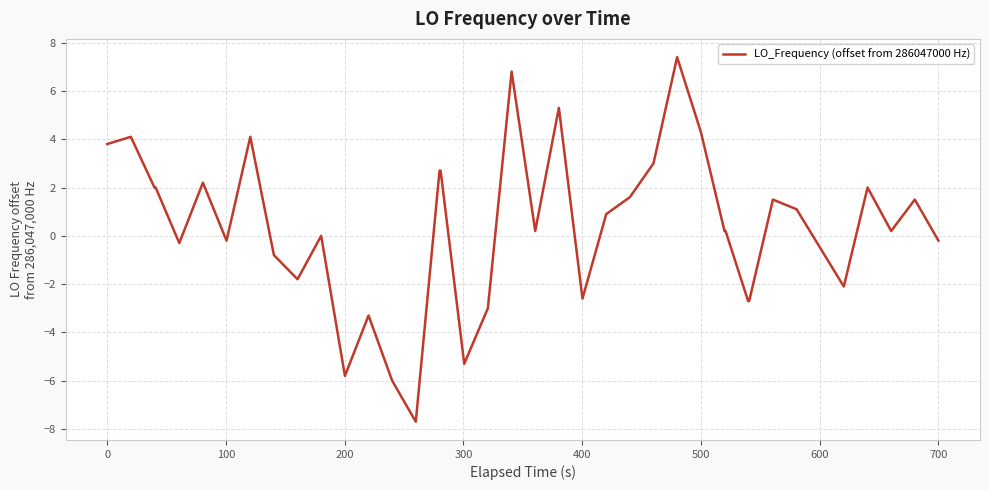

What is the greatest value displayed?

7.4